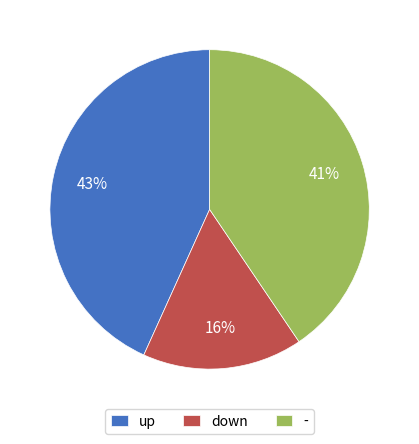

Rank the categories by value from highest to lowest.

up, -, down